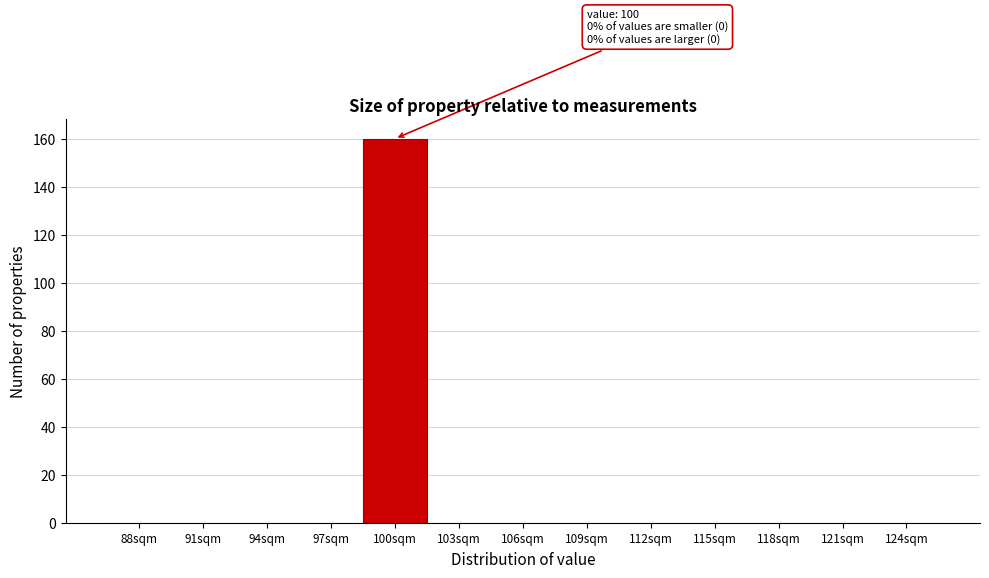

What is the greatest value displayed?

160